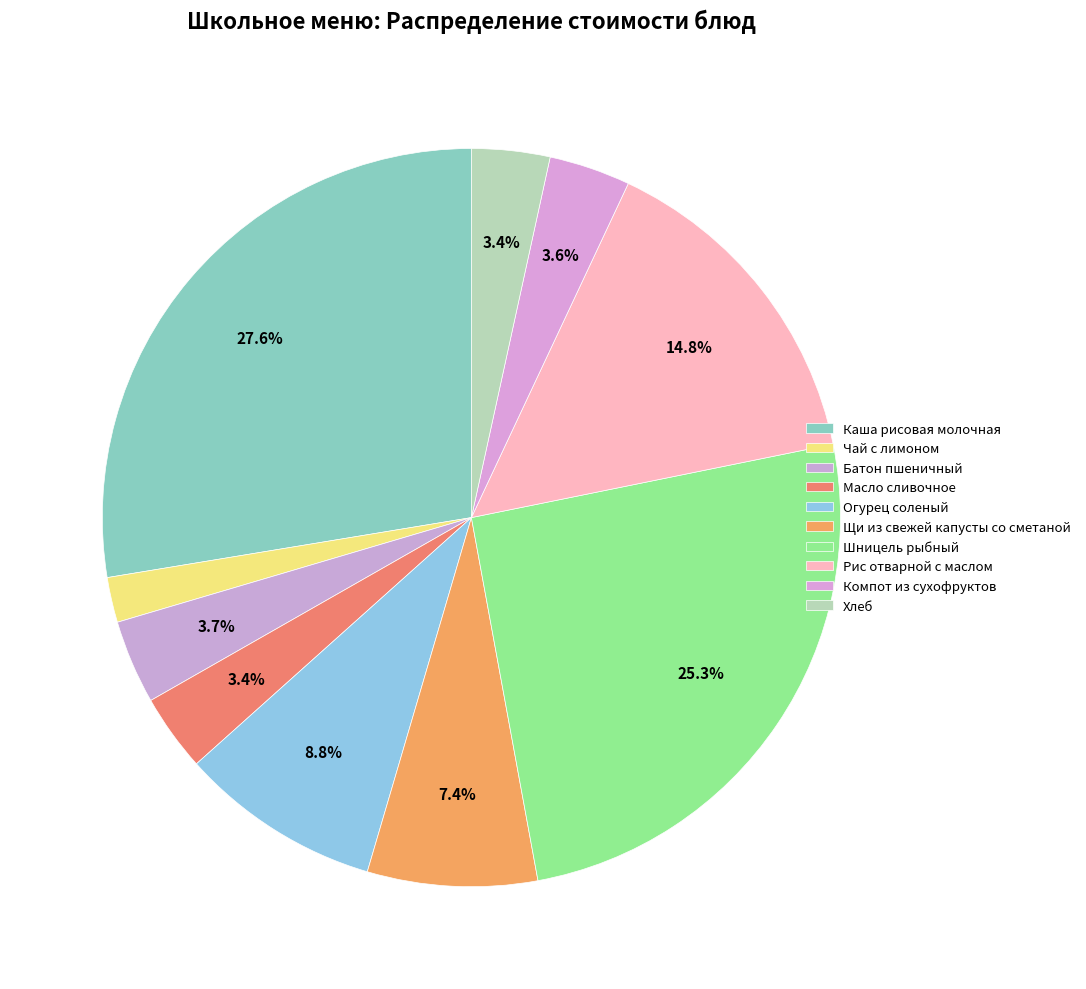

Rank the categories by value from highest to lowest.

Каша рисовая молочная, Шницель рыбный, Рис отварной с маслом, Огурец соленый, Щи из свежей капусты со сметаной, Батон пшеничный, Компот из сухофруктов, Хлеб, Масло сливочное, Чай с лимоном